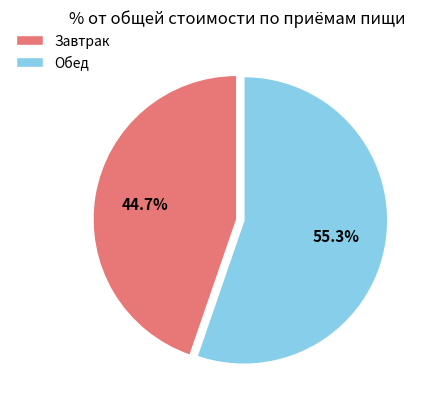

Do Обед and Завтрак together represent more than half of the pie?

Yes